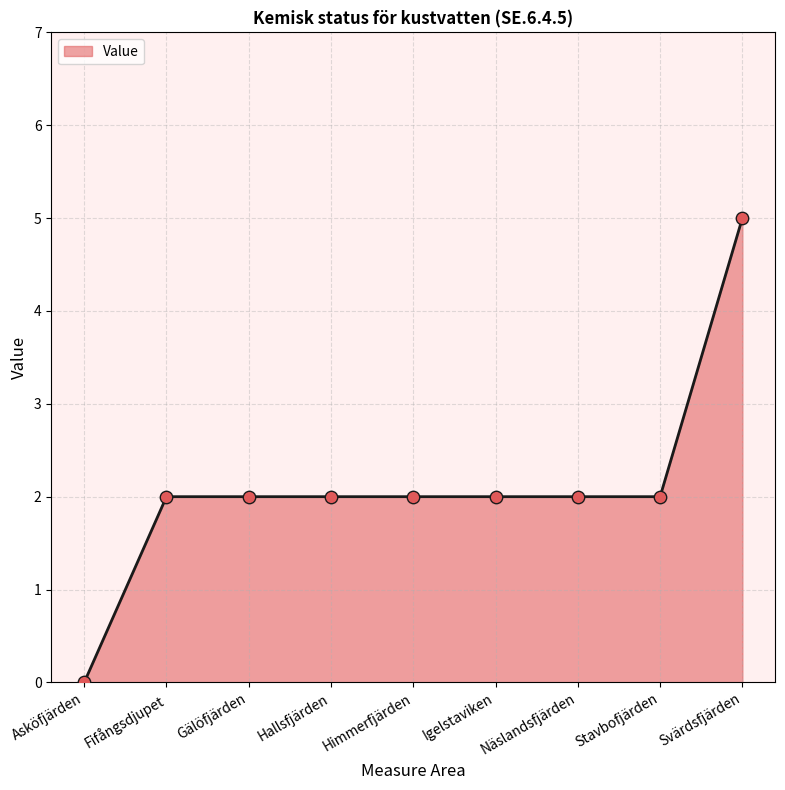

Approximately how many times larger is the value at Hallsfjärden compared to Svärdsfjärden?

0.4